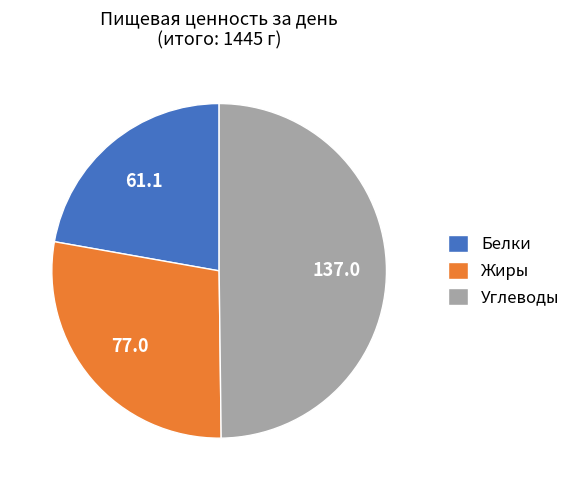

True or false: Жиры accounts for 28% of the total.

True